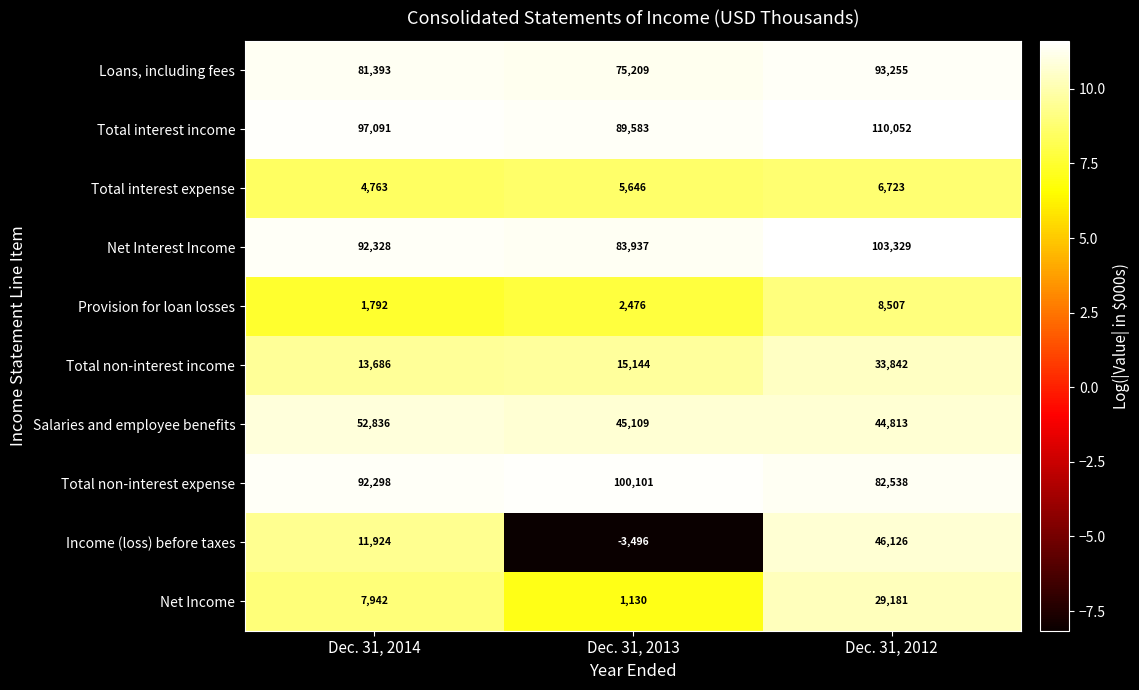

At which category is the sum across all series the highest?

Dec. 31, 2012